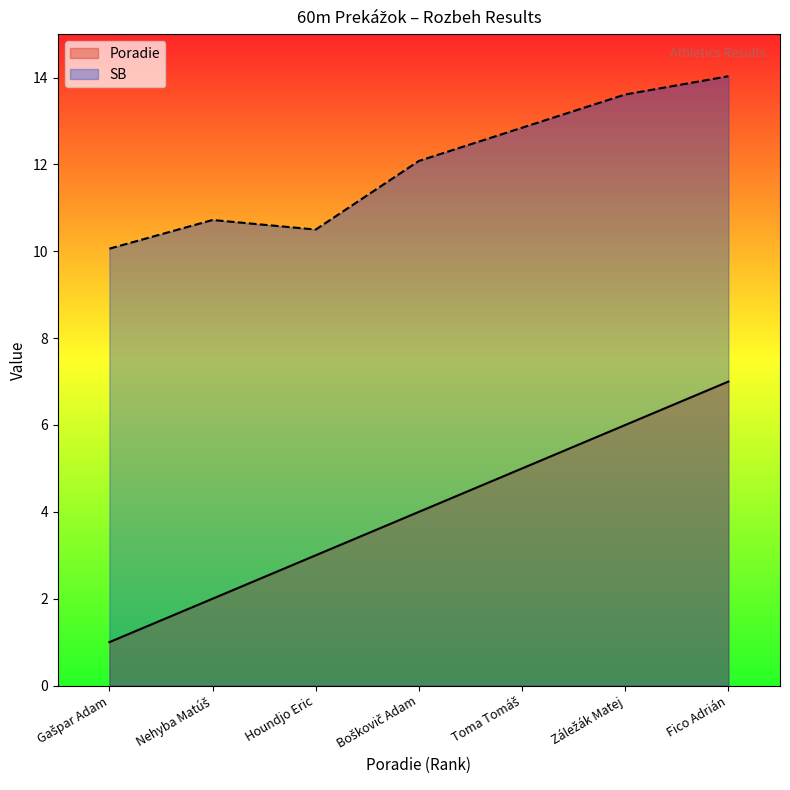

The SB series shows 10.5 at Houndjo Eric. True or false?

True